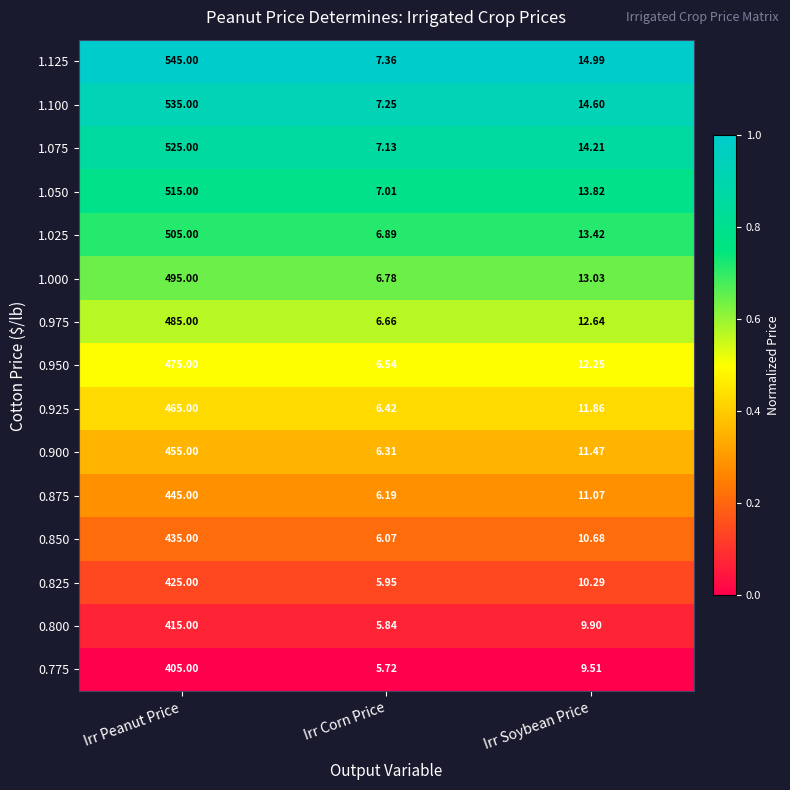

At which category is the sum across all series the highest?

Irr Peanut Price